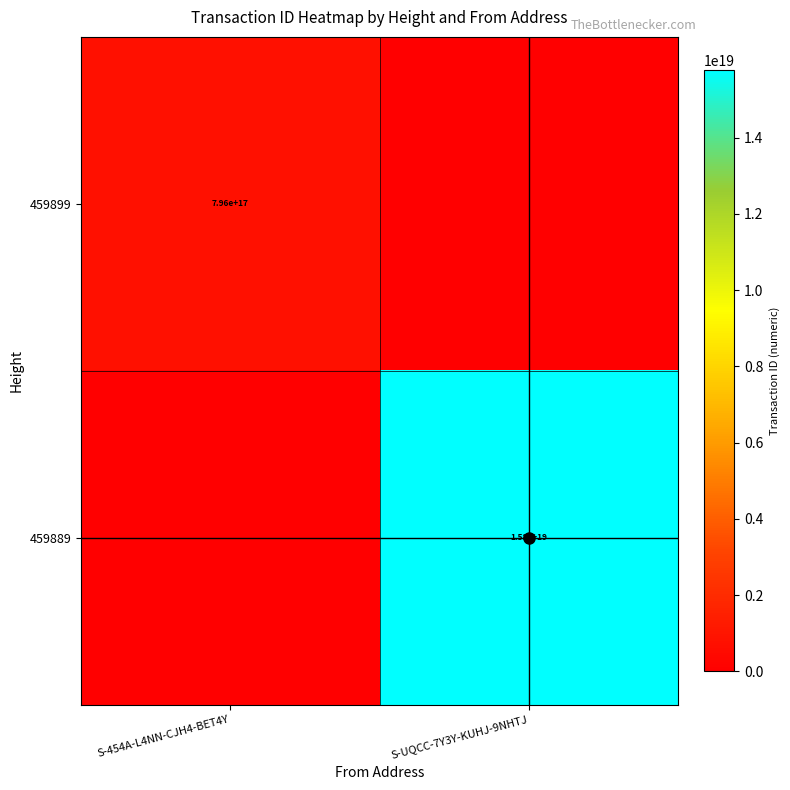

True or false: 459889 has a value of 22610389485450428416 at S-UQCC-7Y3Y-KUHJ-9NHTJ.

False